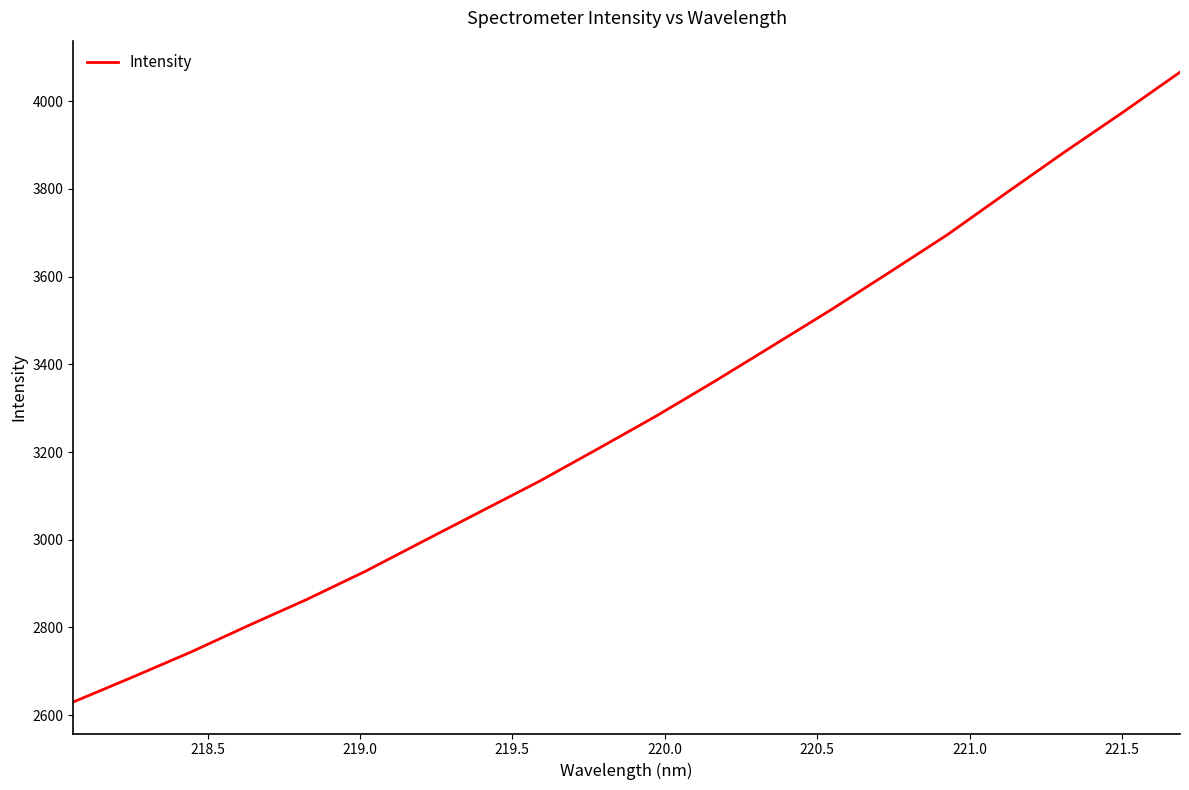

Reading left to right, list all the values displayed in this chart.

2629.8	2685.7	2742.7	2803.9	2863.4	2927.2	2996.2	3064.9	3133.4	3207.2	3281.8	3360.7	3442.1	3524.0	3609.1	3695.3	3789.5	3882.7	3973.2	4066.4